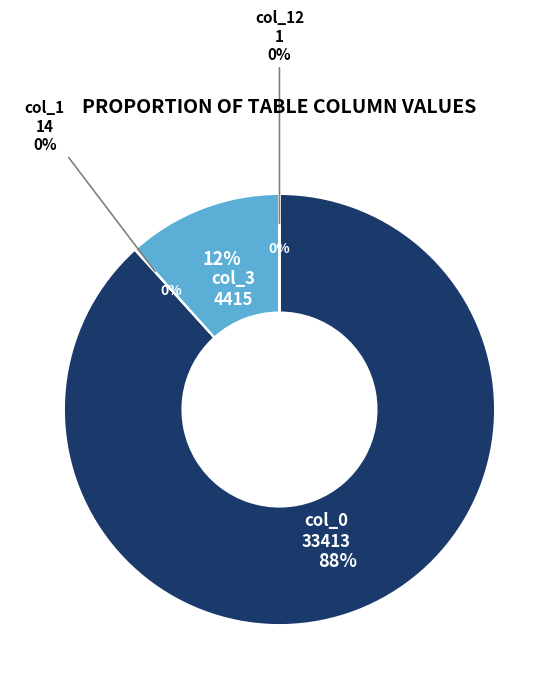

What is the ratio of the value at col_0: 33413 to the value at col_3: 4415?

7.6